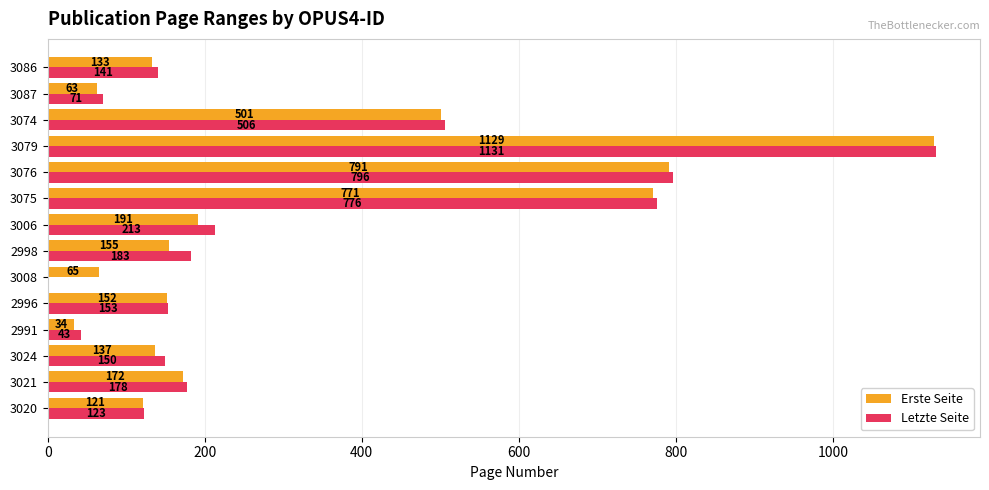

What are all the series names shown in the legend?

Erste Seite, Letzte Seite